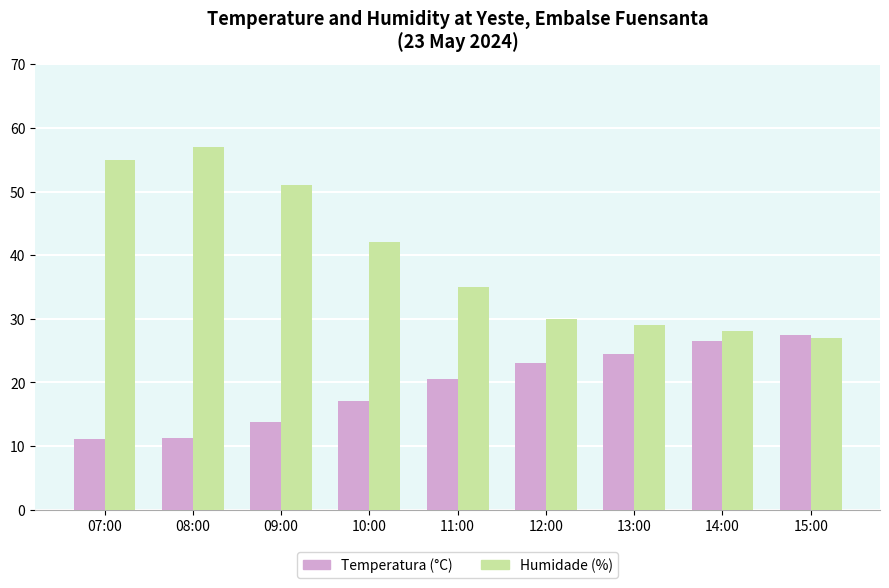

What is the value of the Temperatura (°C) bar at the 9th from the left?

27.4